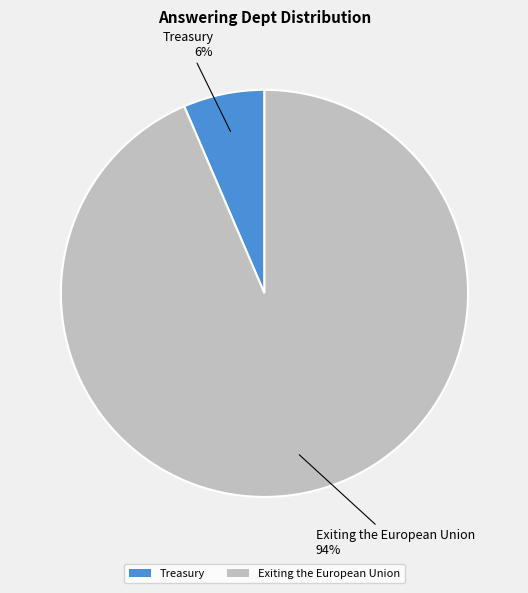

Is it true that Treasury is 20% of the pie?

False